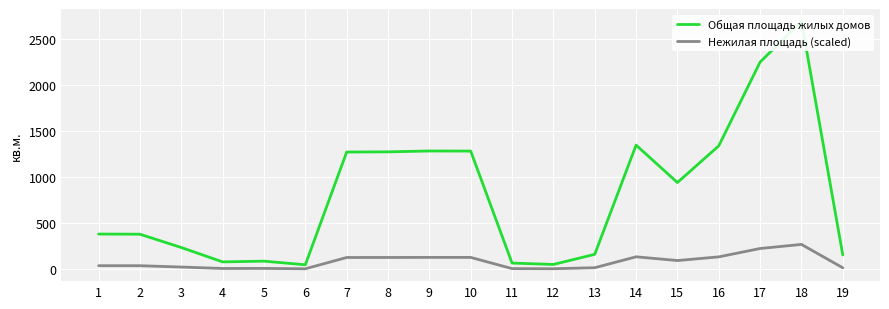

True or false: Нежилая площадь (scaled) and Общая площадь жилых домов cross at least once.

False